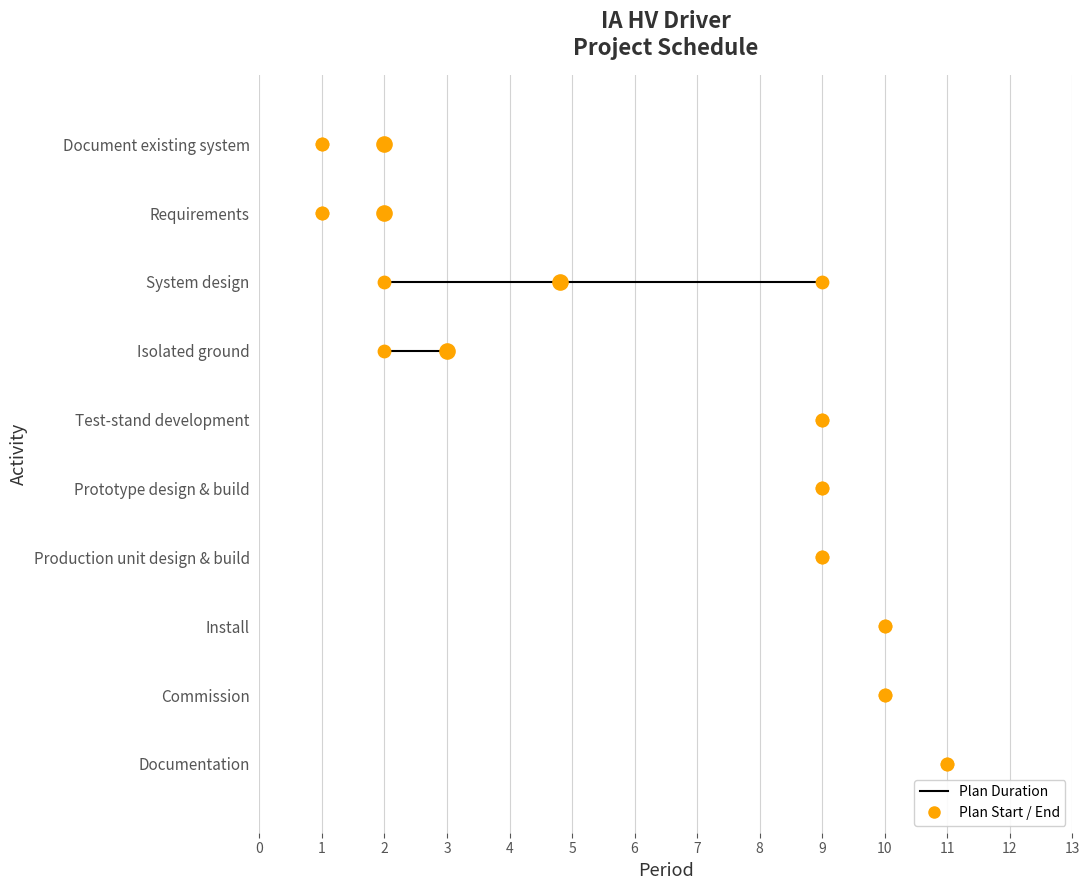

What is the total value across all series at 1?

14